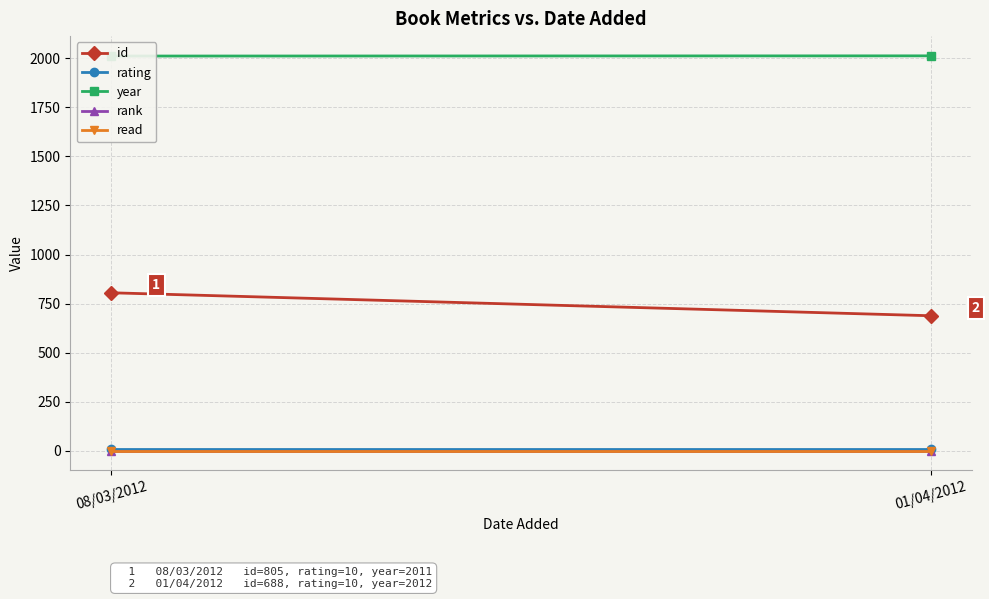

What is the difference between the highest and lowest values at 08/03/2012?

2010